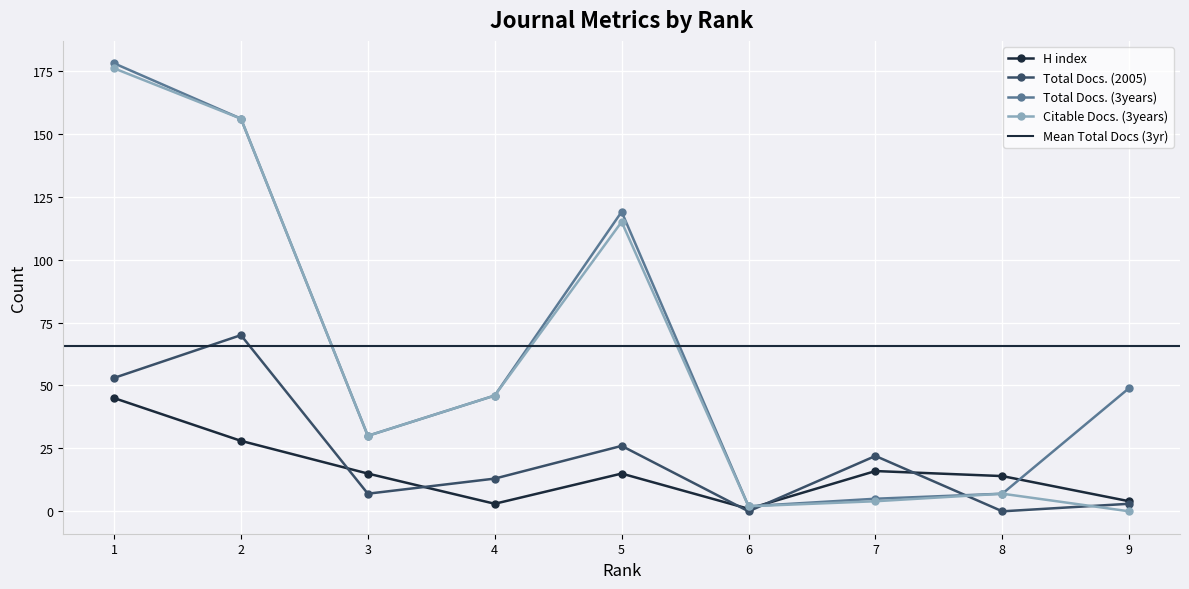

What is the difference between the Total Docs. (2005) values at 5 and 4?

13